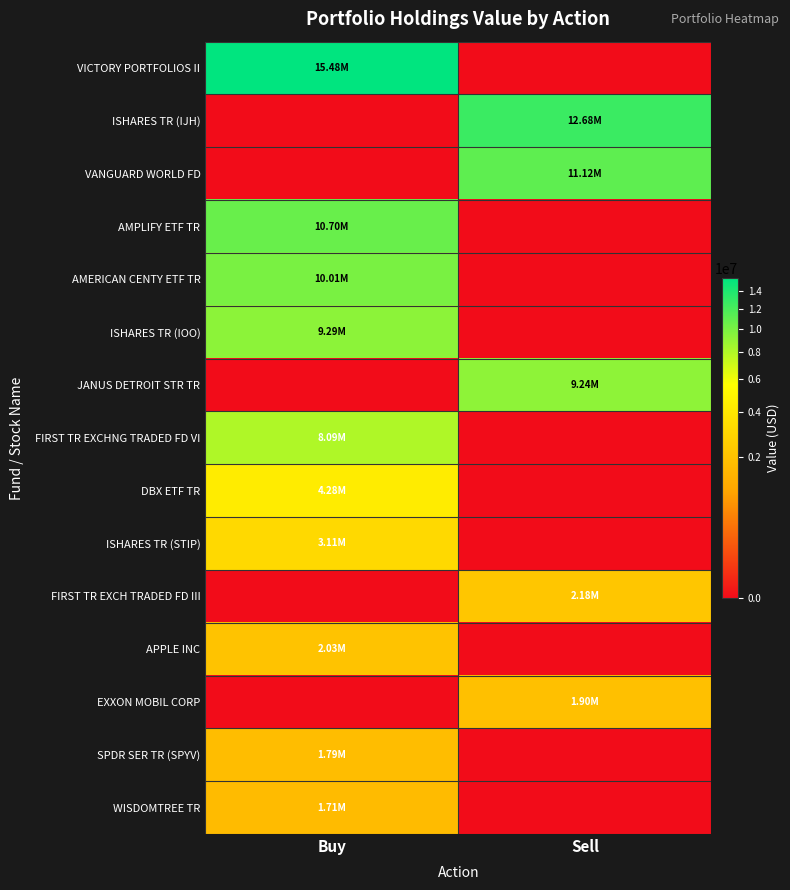

At which category does the chart reach its minimum across all series?

Sell